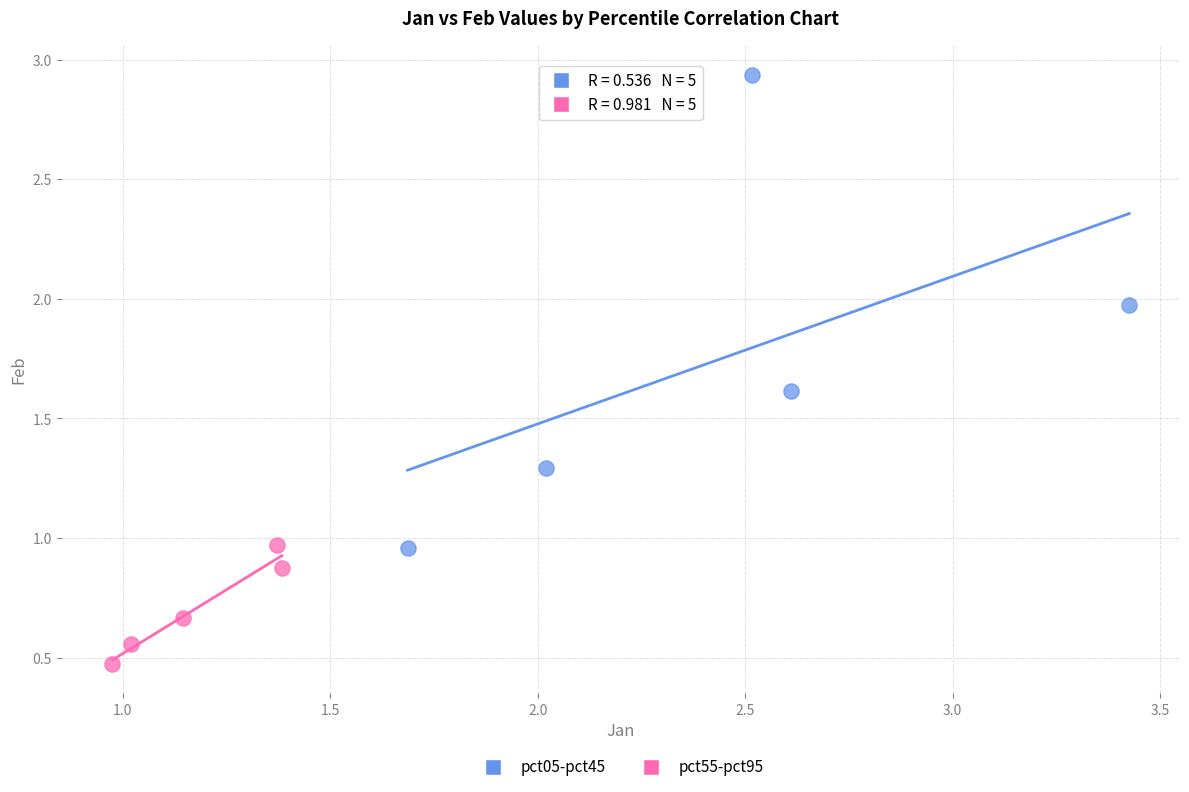

Which series reaches the minimum Y coordinate?

pct55-pct95